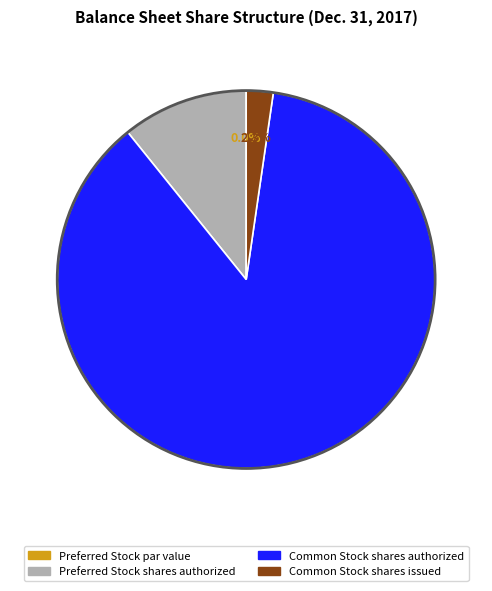

Count the number of slices in the pie.

4